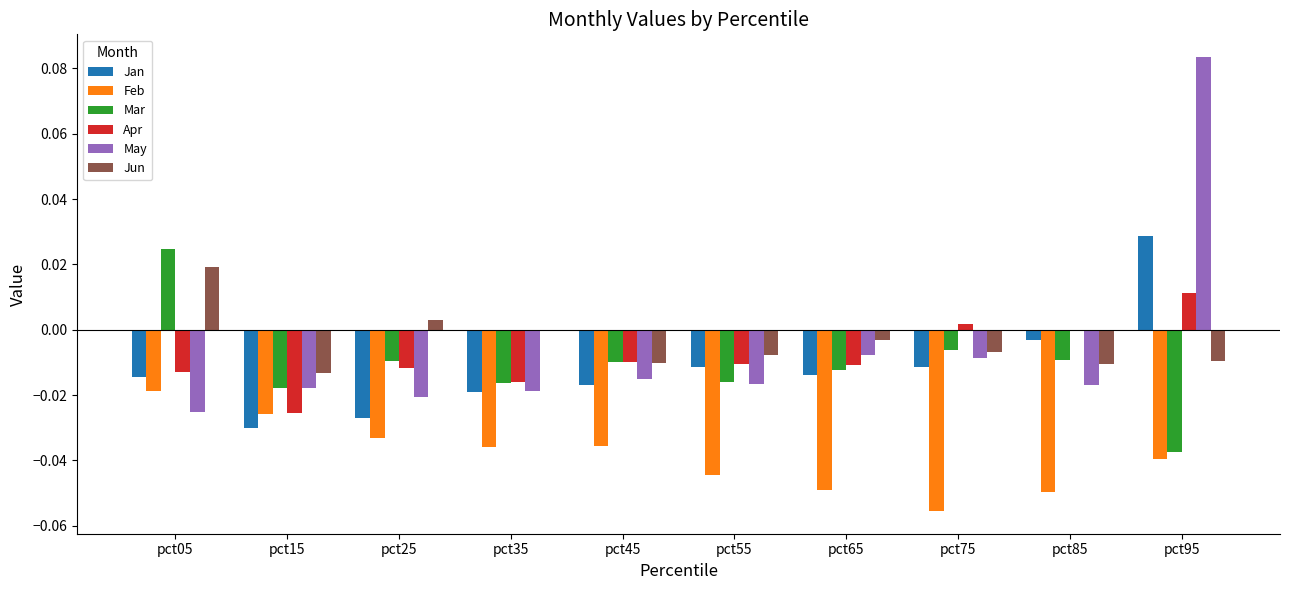

Which category has the highest value in the Apr series?

pct95